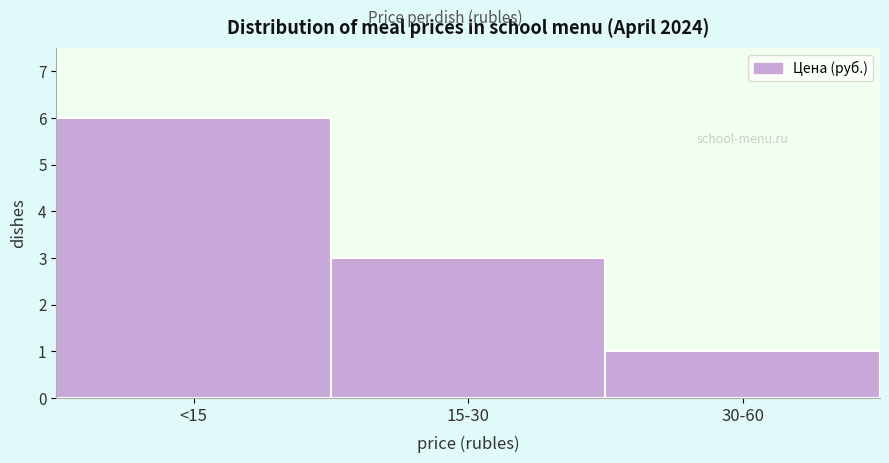

Reading left to right, list all the values displayed in this chart.

<15=6	15-30=3	30-60=1